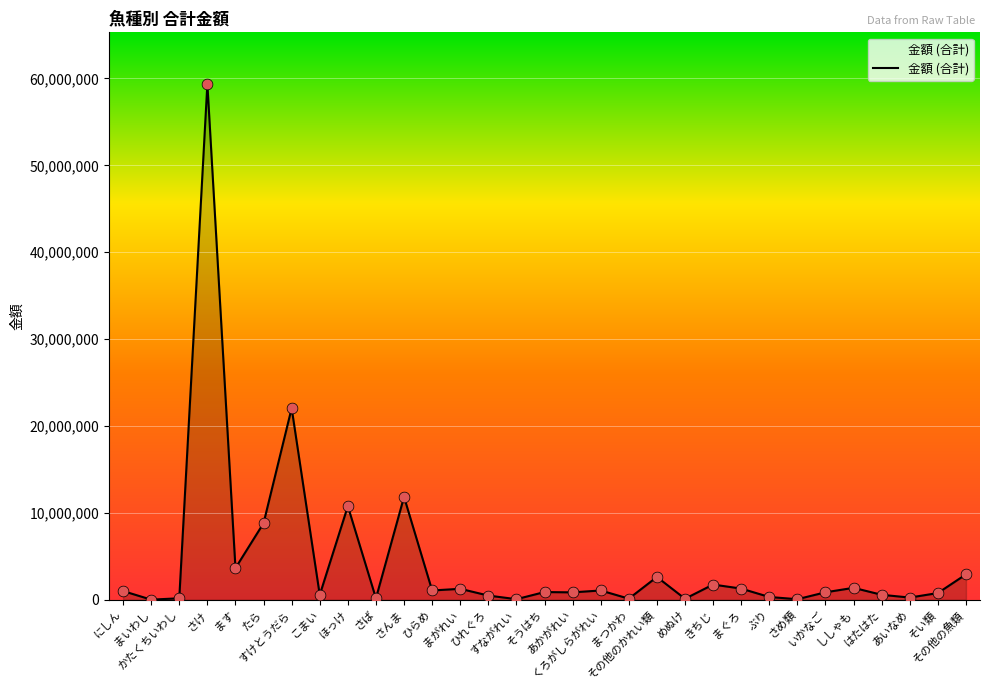

What is the change in value from こまい to ぶり?

-239729